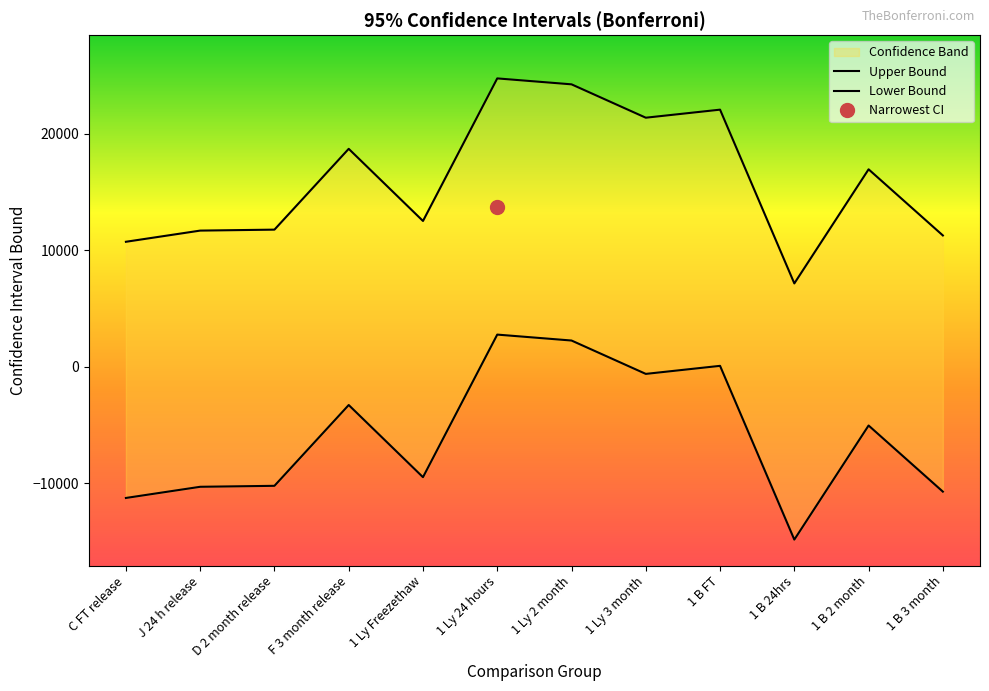

Between 1 Ly 2 month and 1 B 3 month, which is larger?

1 Ly 2 month